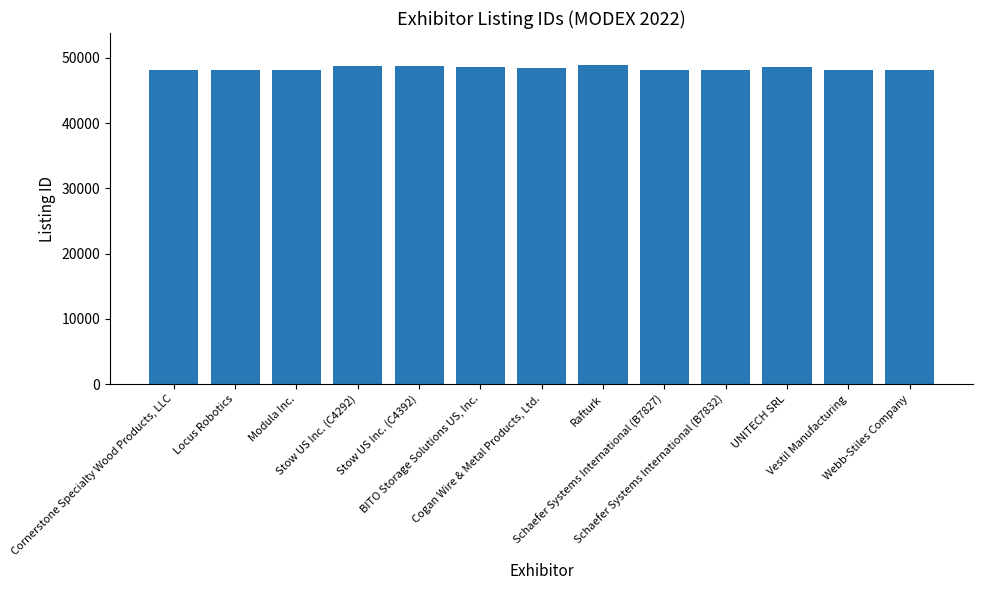

Are the bars grouped side by side (vs. stacked)?

No